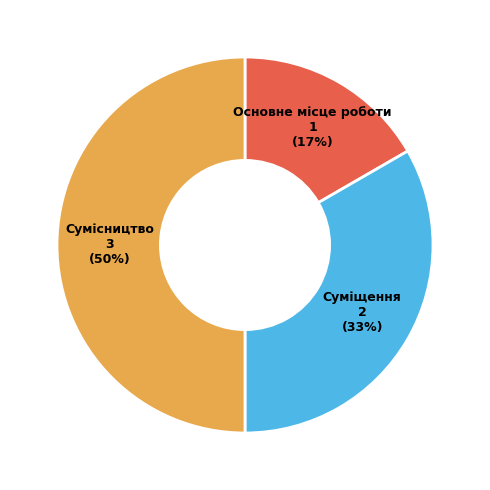

What percentage is the Суміщення slice, to the nearest percent?

33%